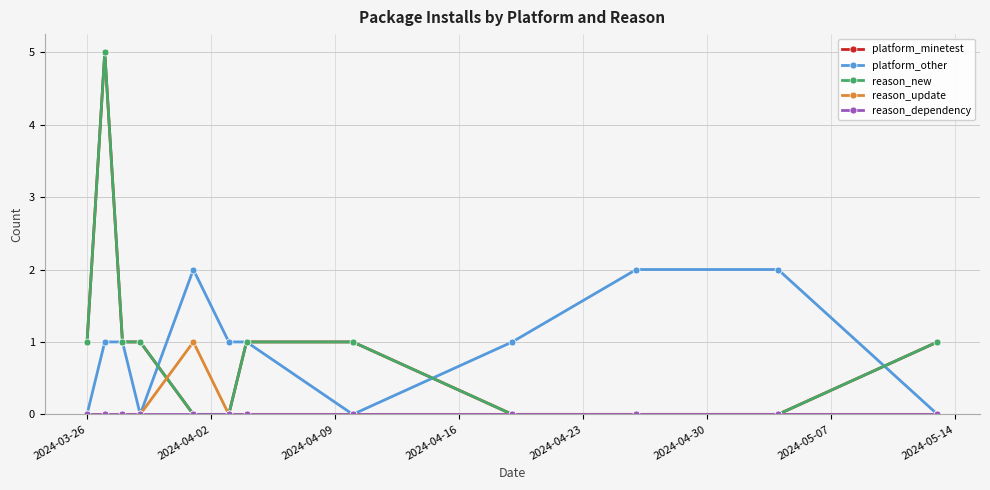

How many times do platform_other and reason_new cross each other?

3